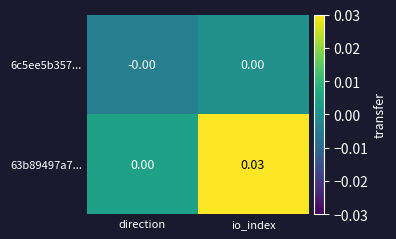

At which category is the sum across all series the highest?

io_index